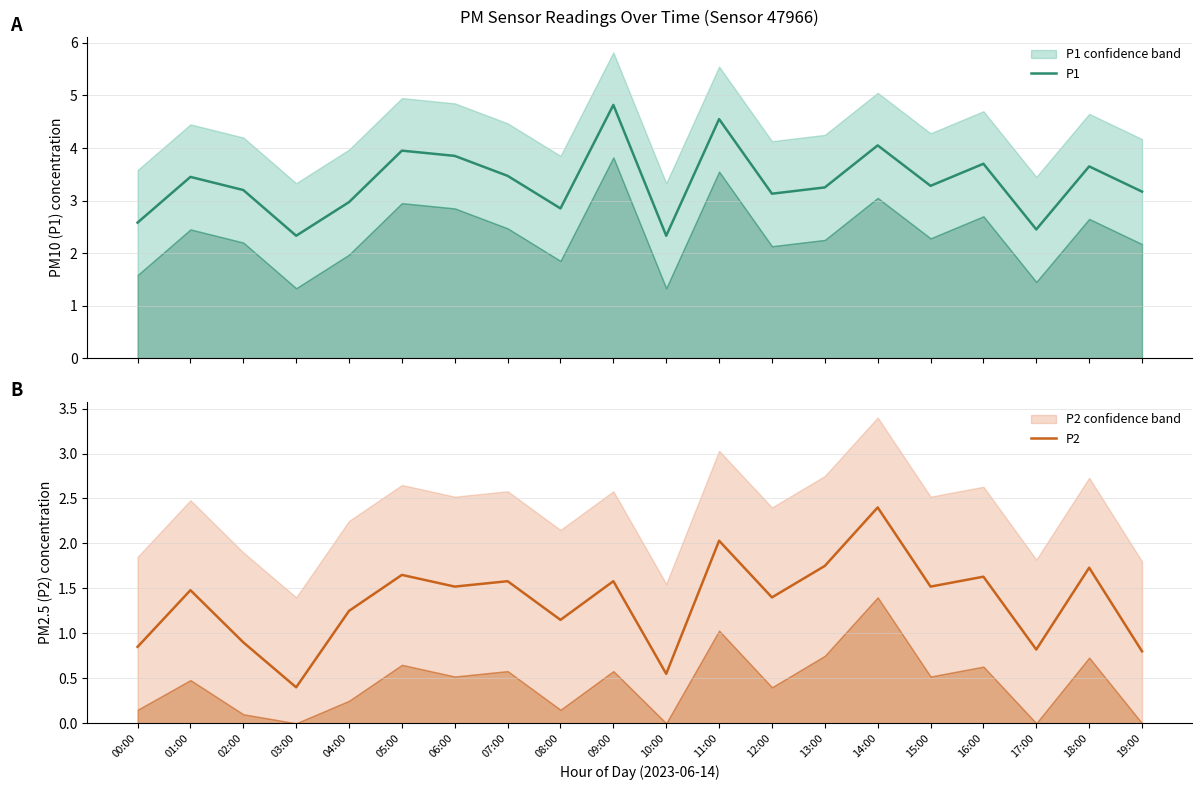

True or false: P2 and P1 intersect in this chart.

False